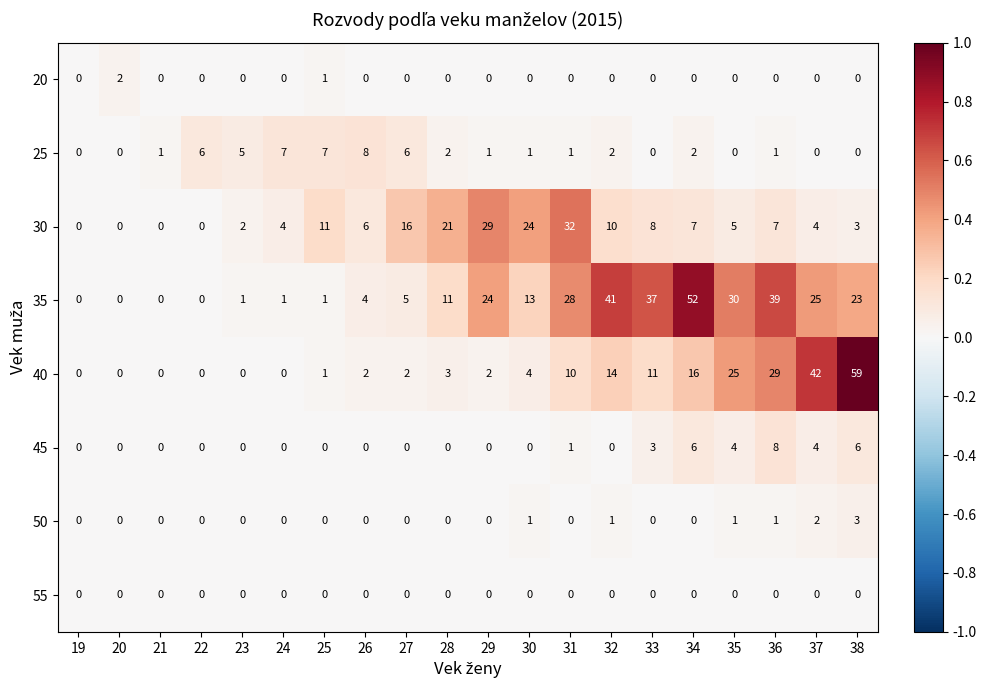

Count the number of data series in this chart.

8